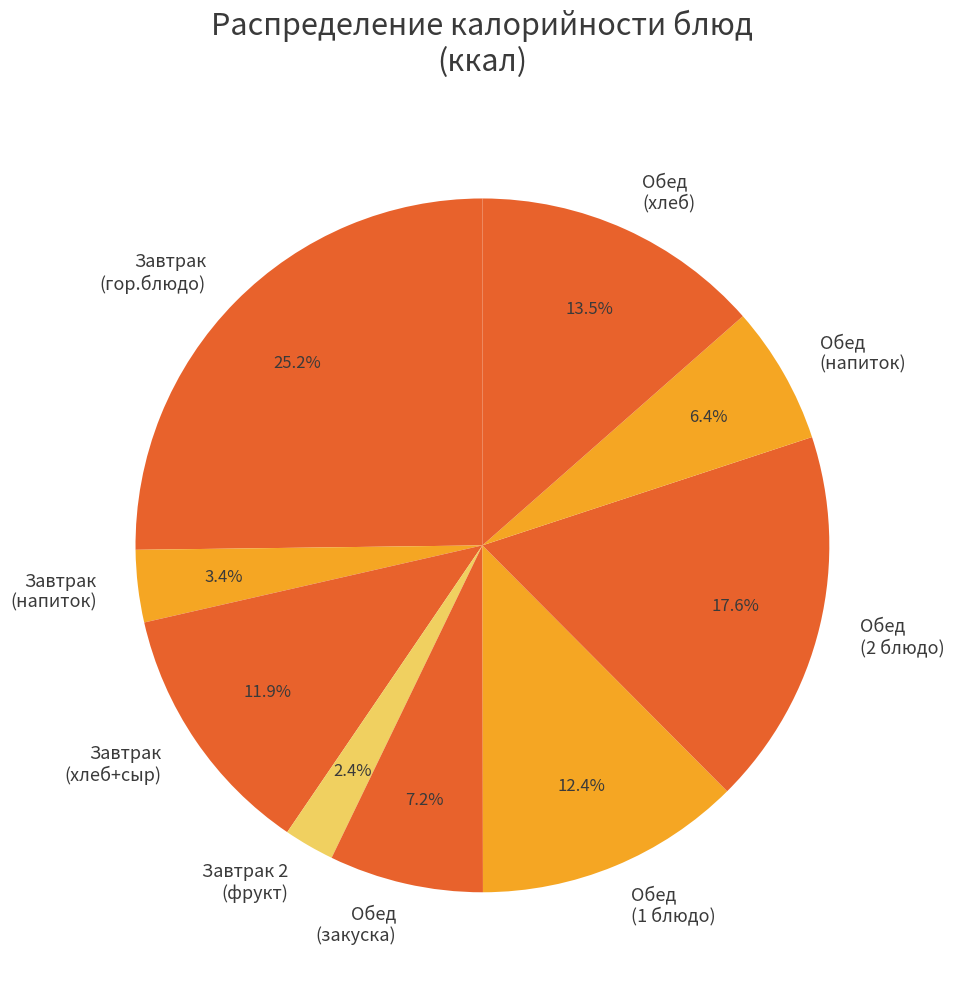

Between Обед (закуска) and Завтрак (хлеб+сыр), which is larger?

Завтрак (хлеб+сыр)